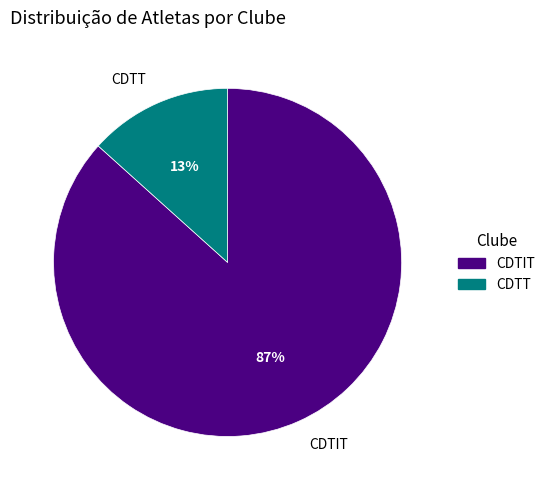

Does any single category account for the majority?

Yes